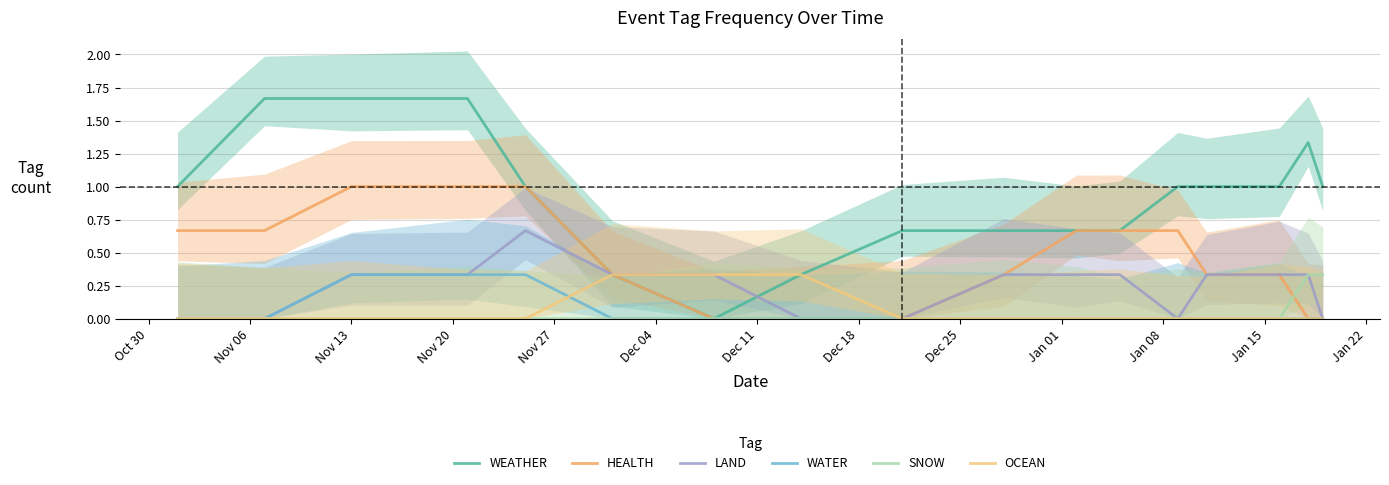

The SNOW series shows 0.2 at Dec 04. True or false?

False